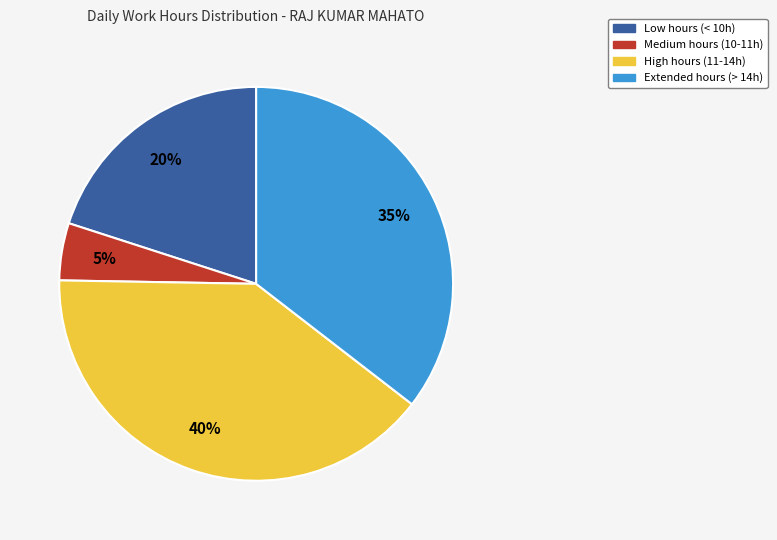

To the nearest percent, what is the difference between the largest and smallest slice percentages?

35%